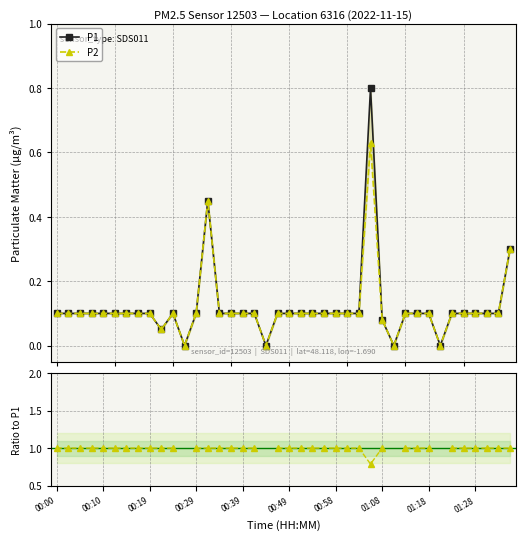

Count the number of categories in the chart.

40